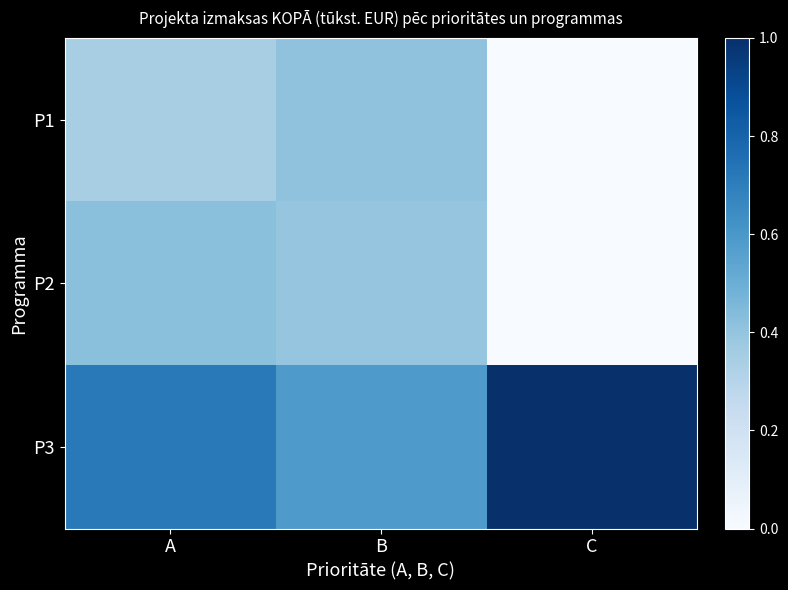

Which series changed the most between A and C?

P2